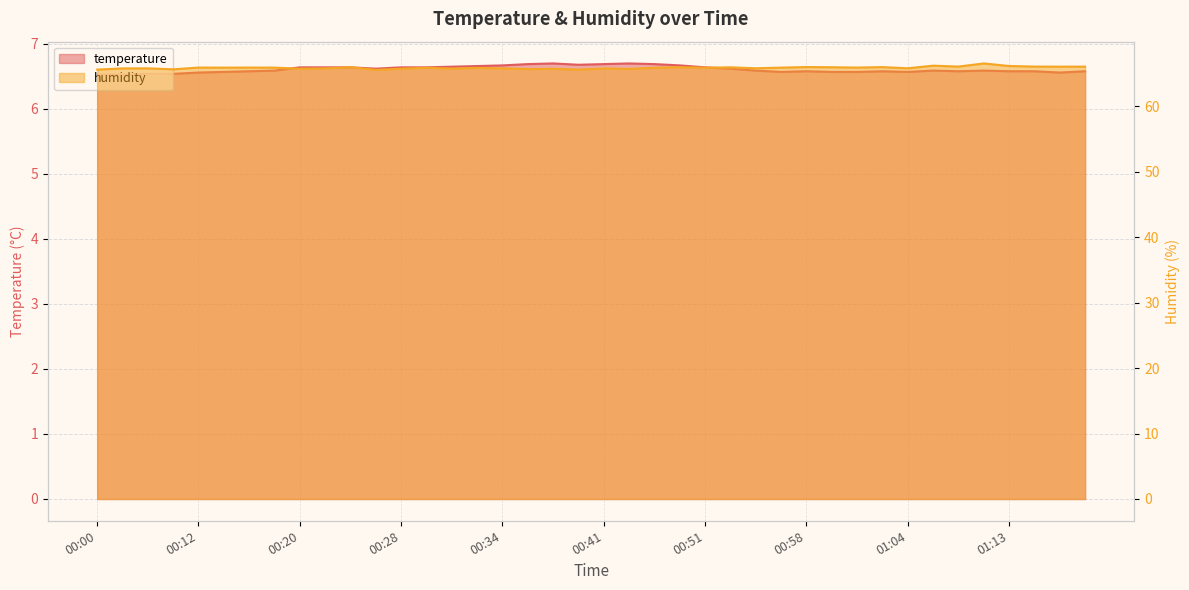

What is the highest value of the humidity series?

66.6